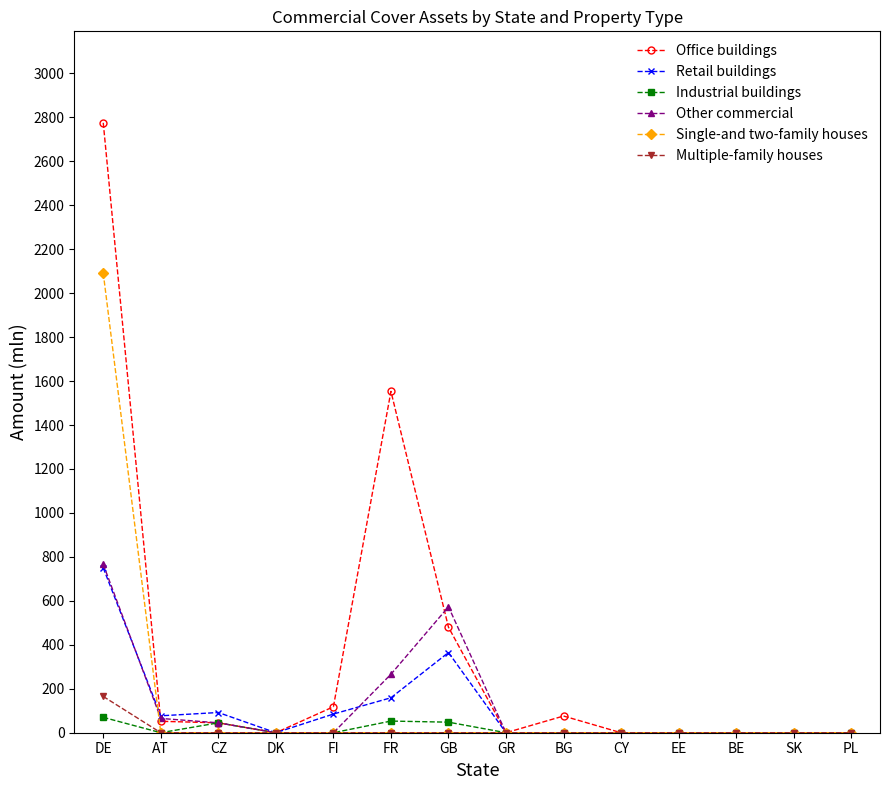

What is the average value of the Industrial buildings series?

15